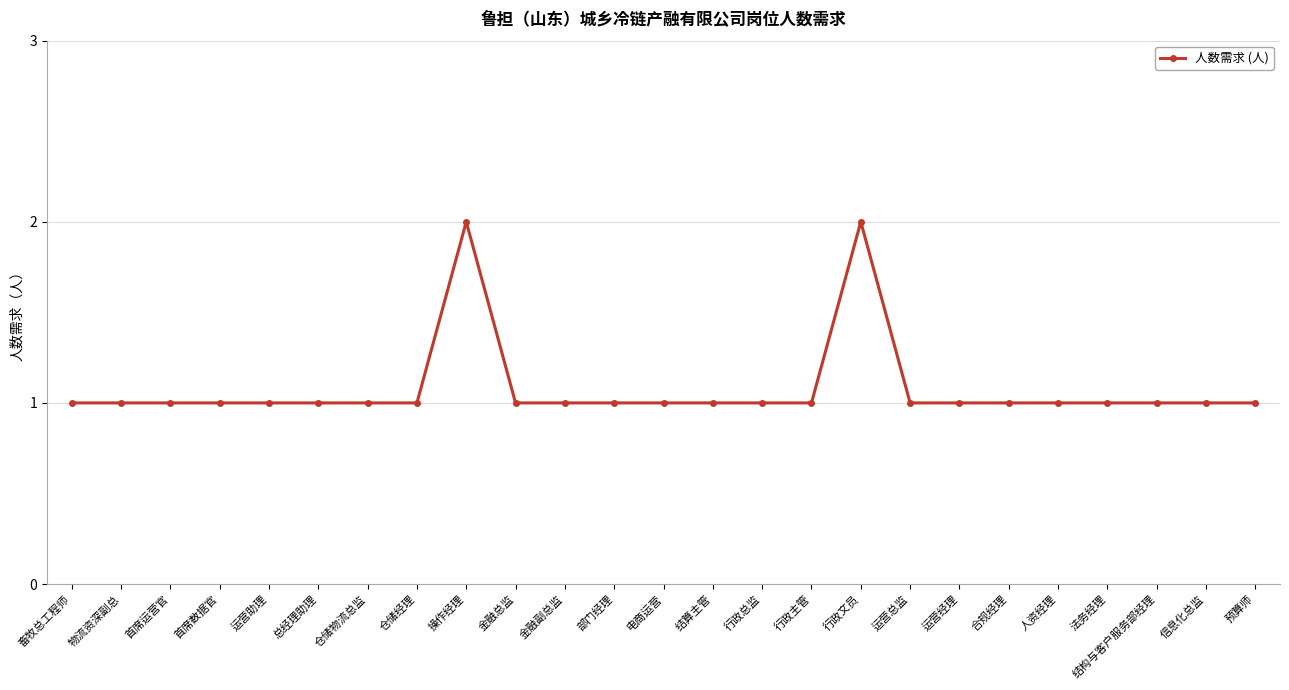

How many series are shown in this chart?

1